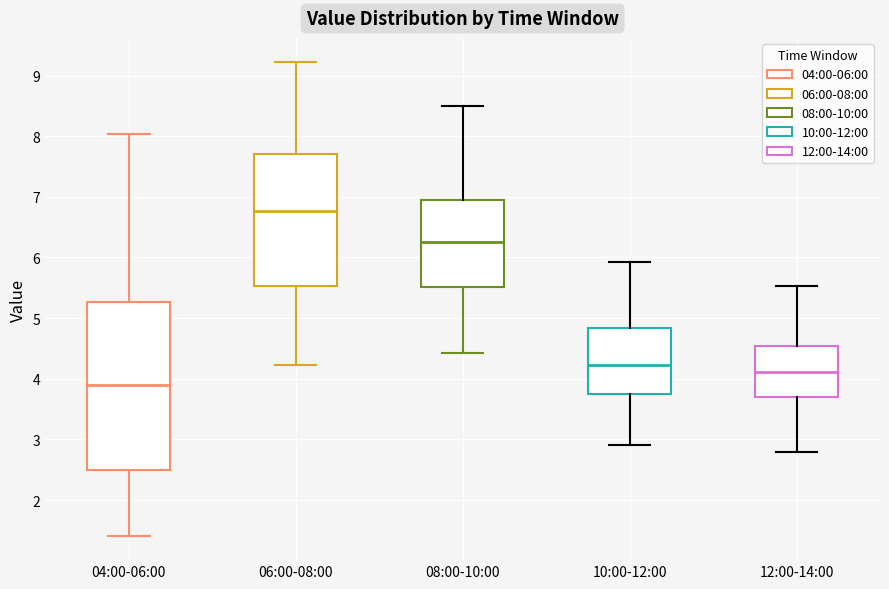

Reading left to right, transcribe this box plot: for each box, give where its median line is, the range the box spans, and where its two whiskers end, as read against the y-axis. The values are not printed on the chart, so give them approximately, as read against the axis.

04:00-06:00: median 3.9, box 2.5 to 5.3, whiskers 1.4 to 8.0
06:00-08:00: median 6.8, box 5.5 to 7.7, whiskers 4.2 to 9.2
08:00-10:00: median 6.3, box 5.5 to 7.0, whiskers 4.4 to 8.5
10:00-12:00: median 4.2, box 3.7 to 4.8, whiskers 2.9 to 5.9
12:00-14:00: median 4.1, box 3.7 to 4.5, whiskers 2.8 to 5.5